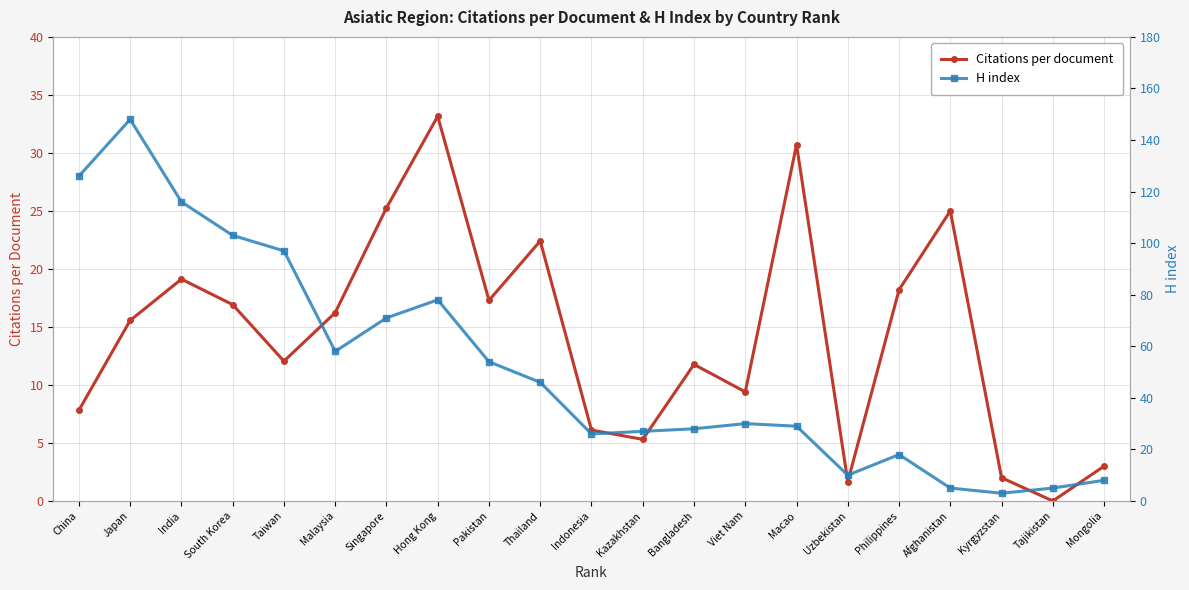

How many data points in Citations per document are above 15?

11